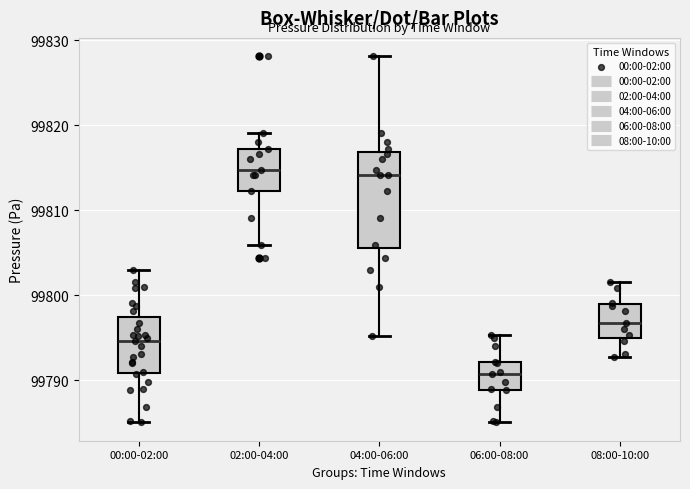

Comparing the boxes themselves (not the whiskers), which one is the tallest?

04:00-06:00